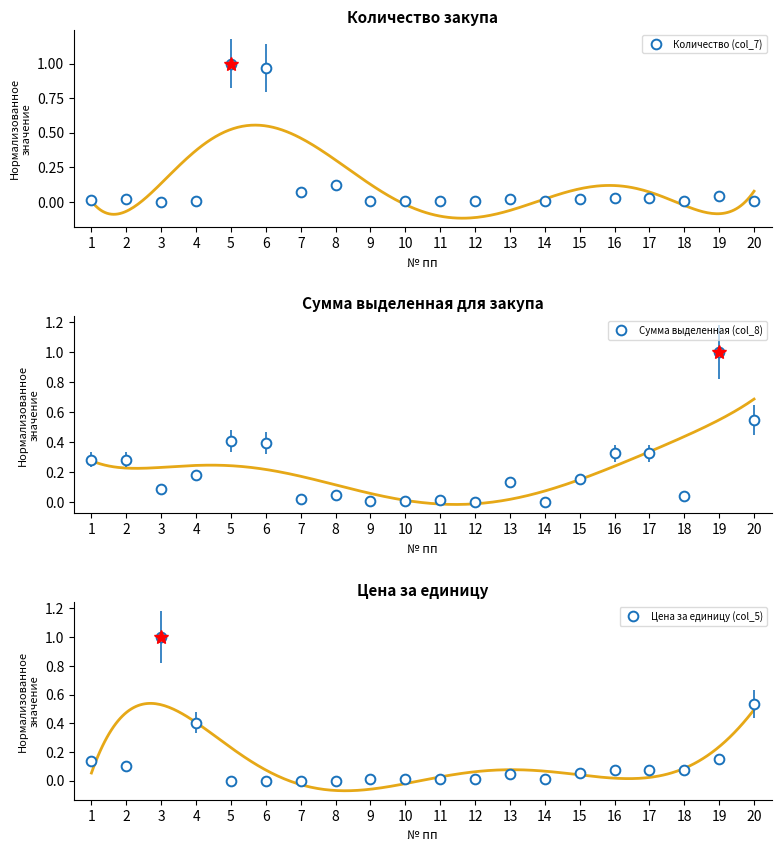

How many data points does each series have?

20